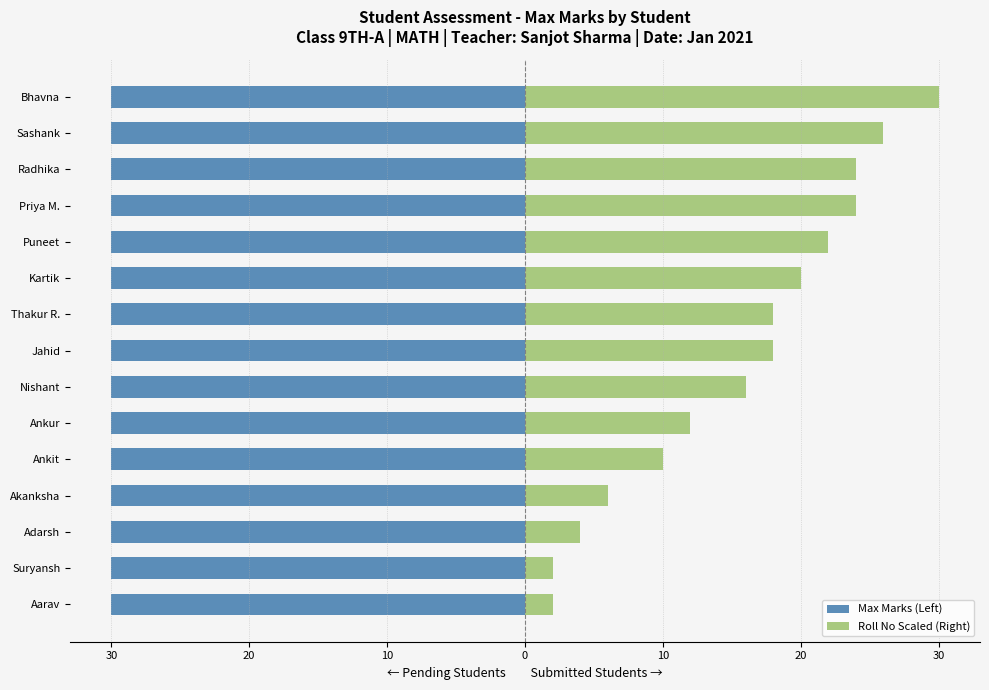

How many data points in Roll No Scaled (Right) are above 18?

6